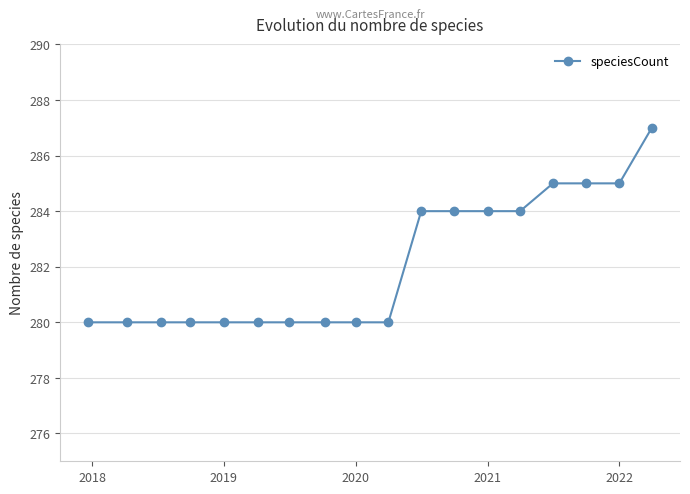

Does the chart display data point markers on the line(s)?

Yes